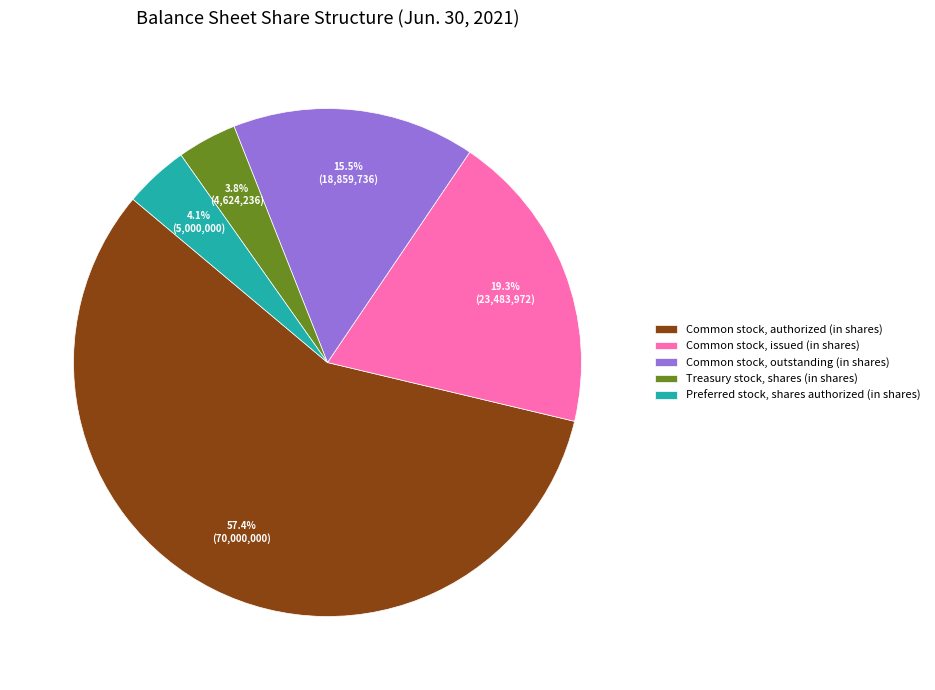

Count the number of slices in the pie.

5